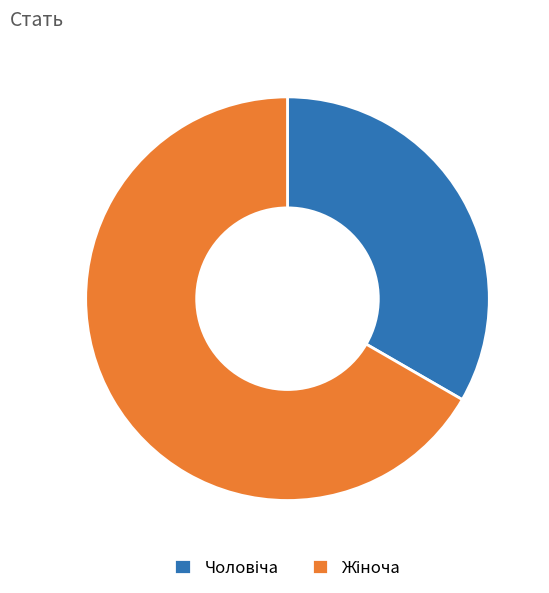

Is there a majority slice in this chart?

Yes